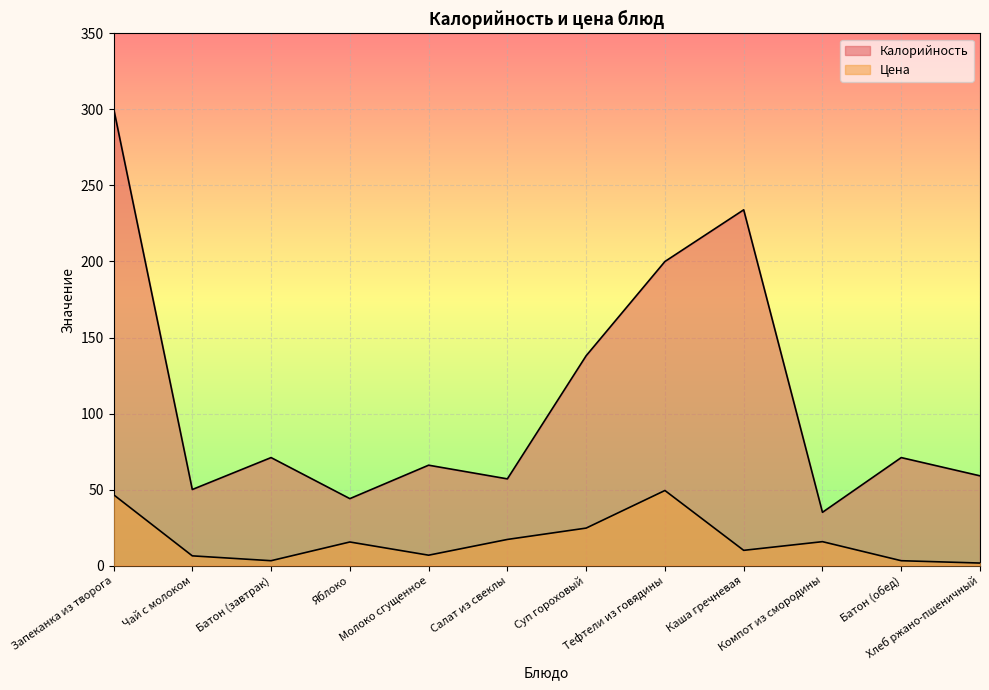

What is the difference between the maximum and minimum values in the Калорийность series?

266.0